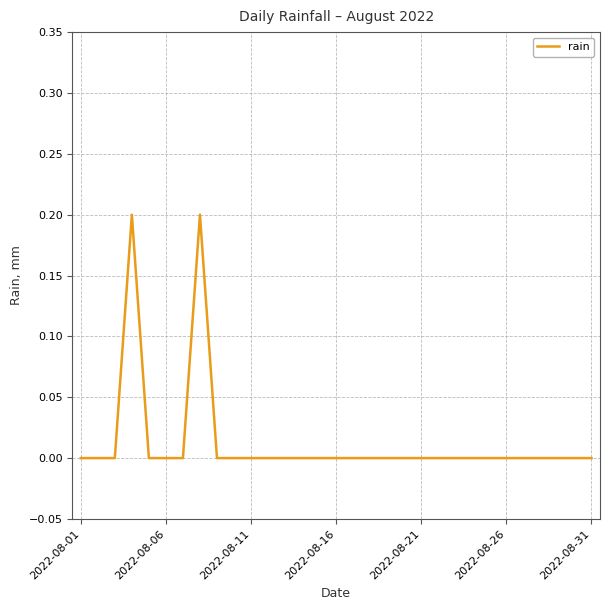

The chart shows a value of 0.1 at 2022-08-11. True or false?

False